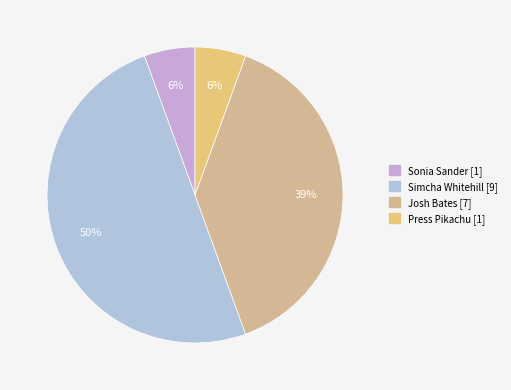

Which slice is the largest?

Simcha Whitehill